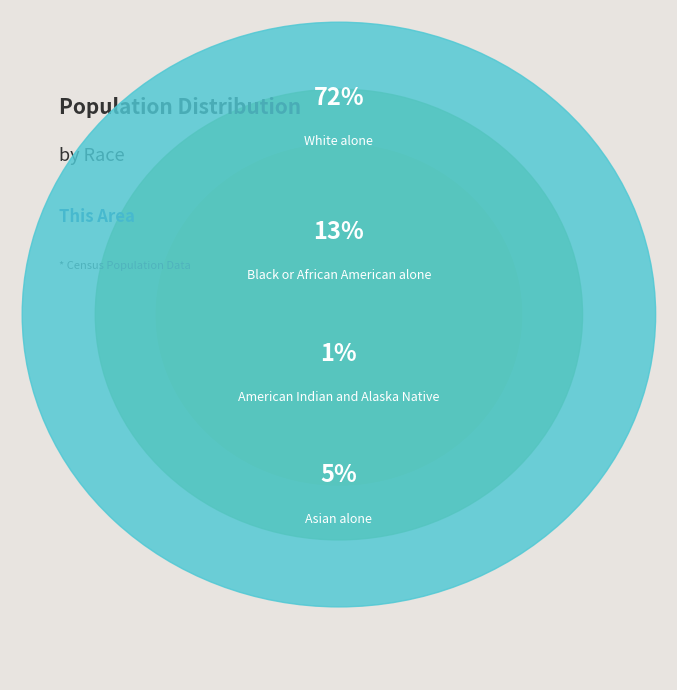

Is the sum of Asian alone and Some Other Race alone greater than half?

No